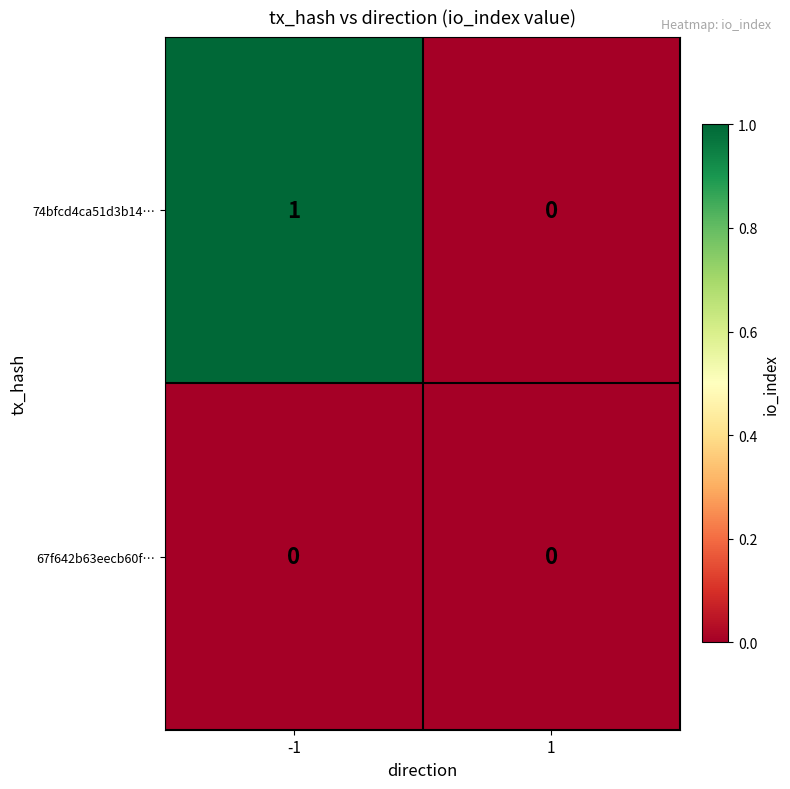

Which category has the highest value across all series?

-1